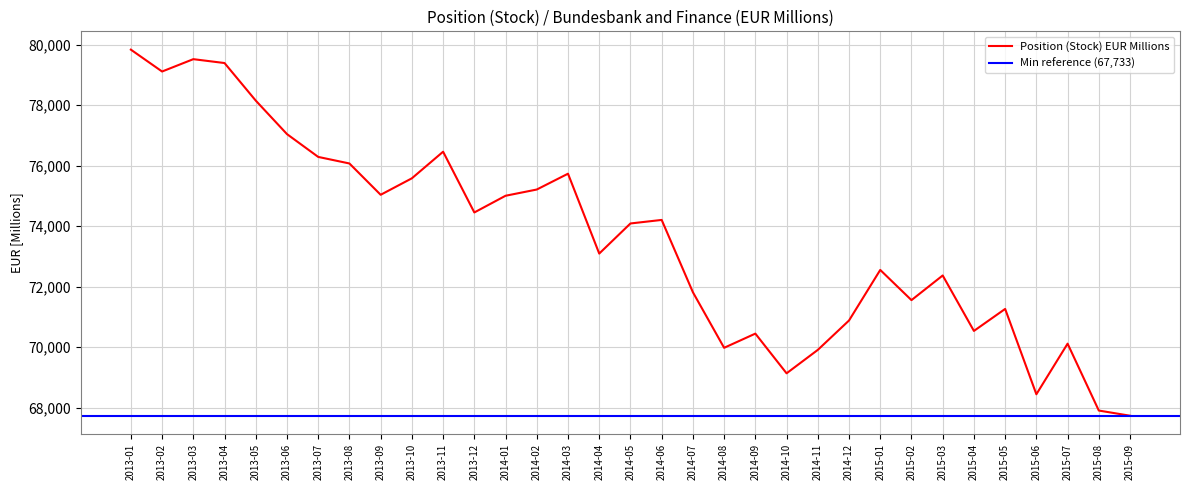

The value of Position (Stock) EUR Millions at 2014-03 is 51118. True or false?

False